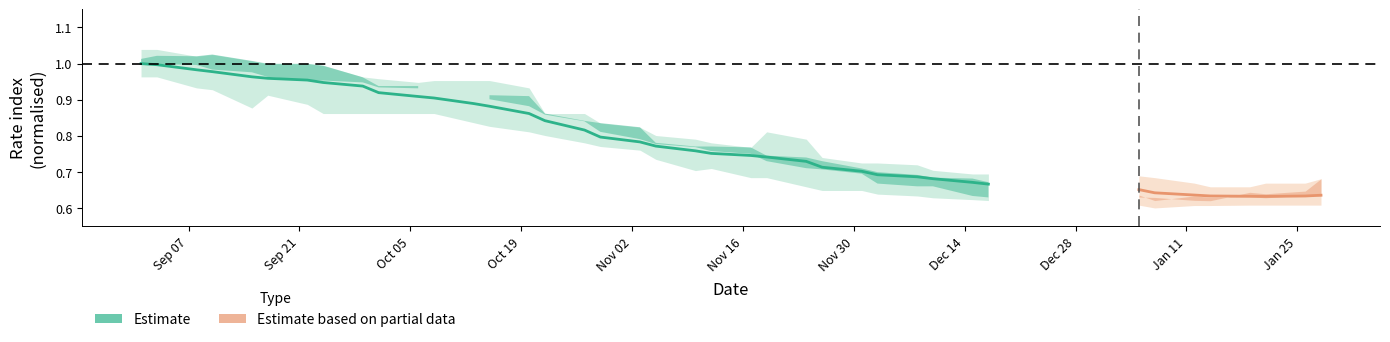

The value at 29 is 0.2. True or false?

False